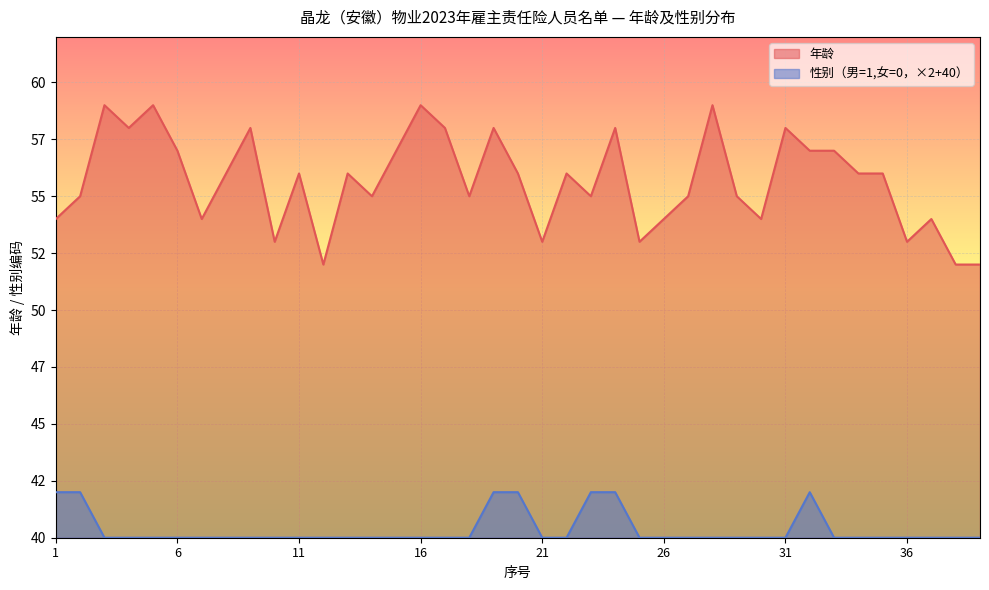

Count the 年龄分布 values in the range 54 to 58.

28